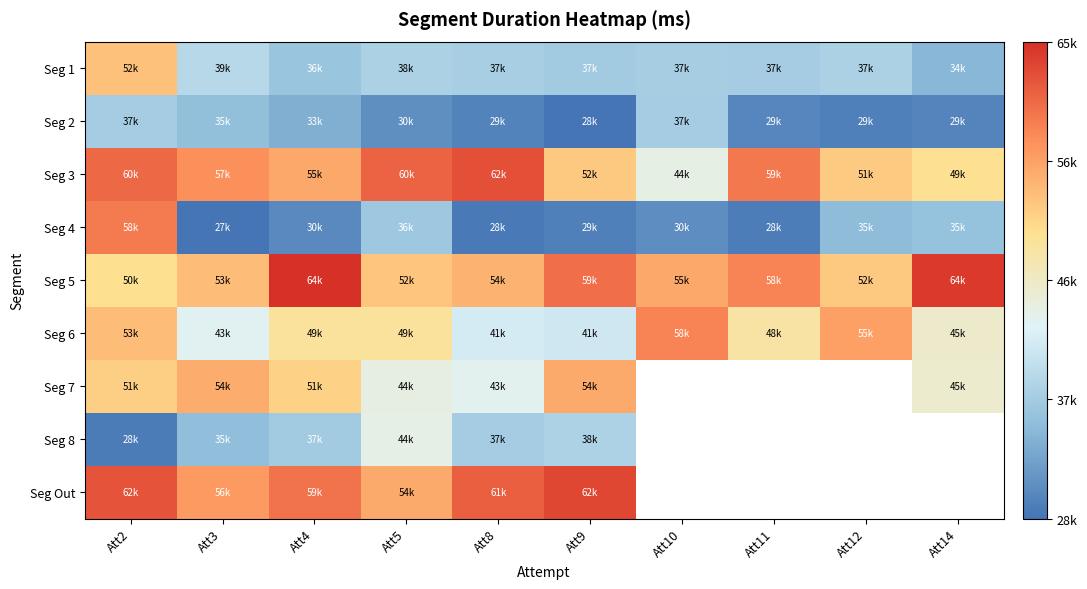

What is the average value of the Seg 3 series?

55324.5